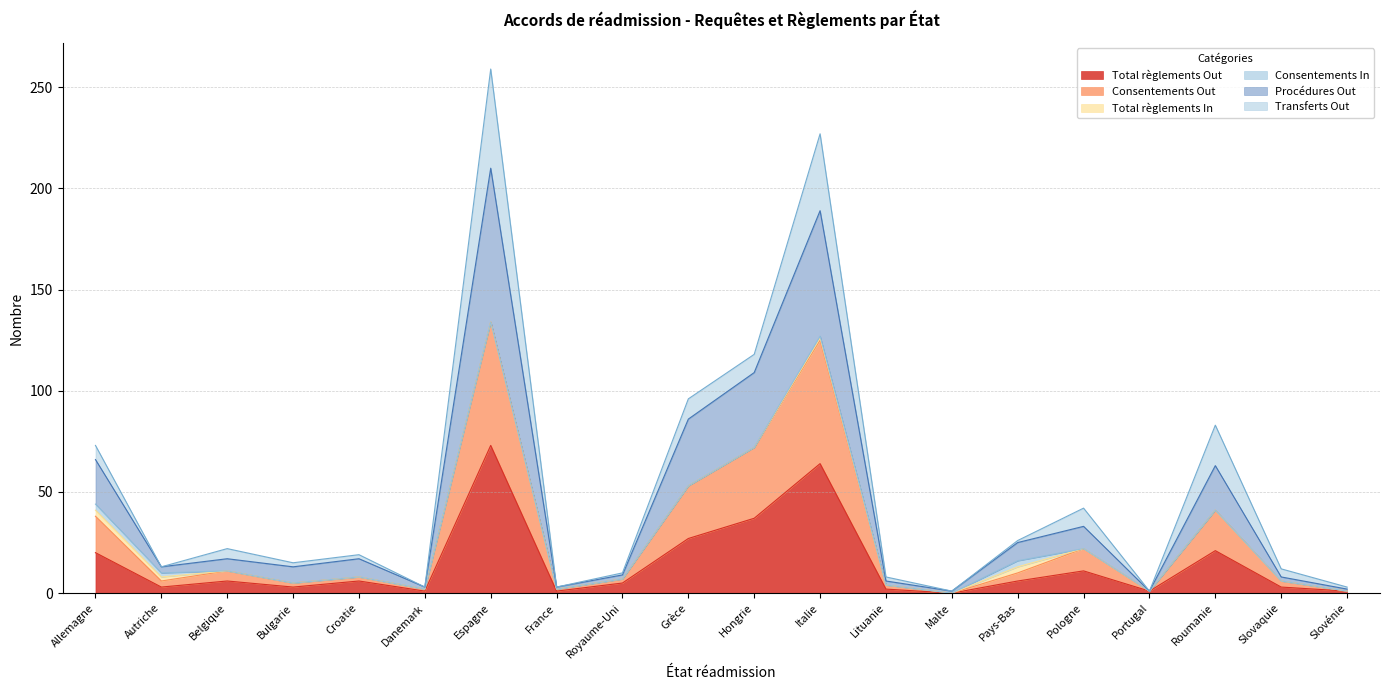

Does the chart display data point markers on the line(s)?

No